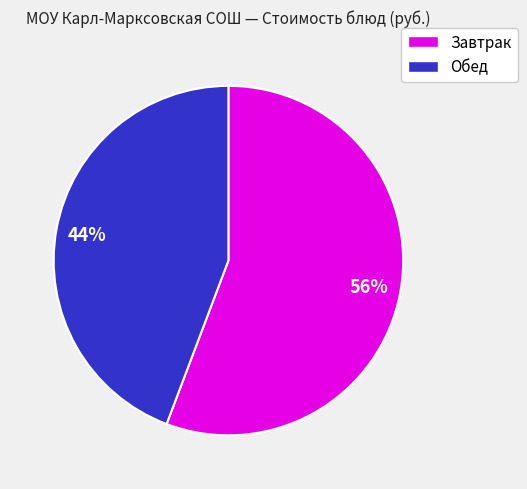

To the nearest percent, what is the difference between the largest and smallest slice percentages?

12%